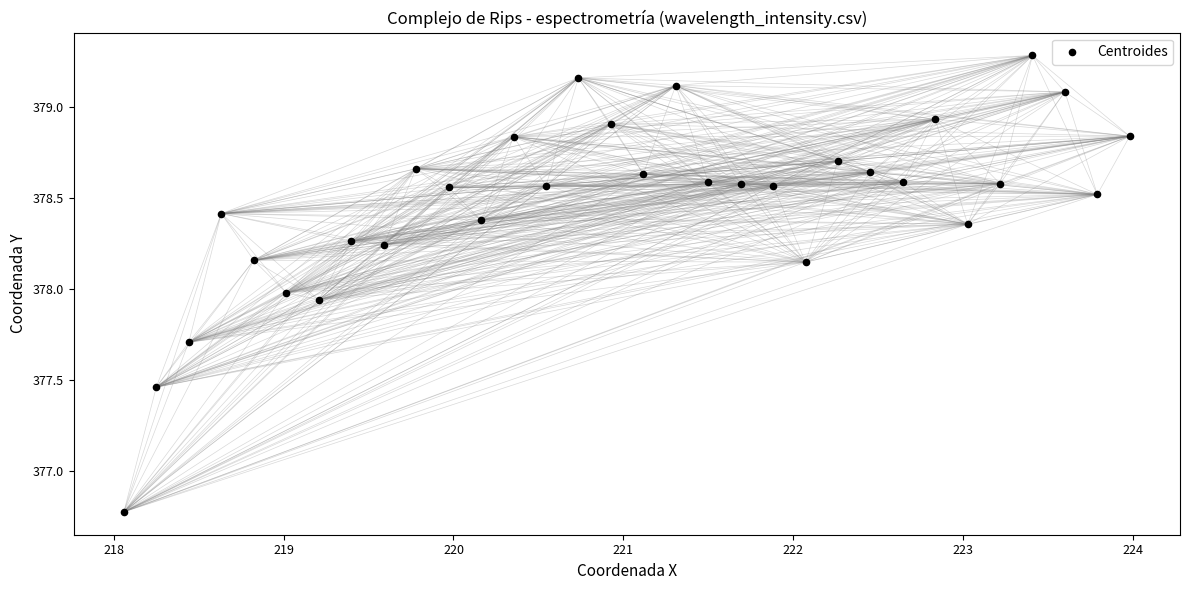

What is the range of X values (max minus min)?

5.9